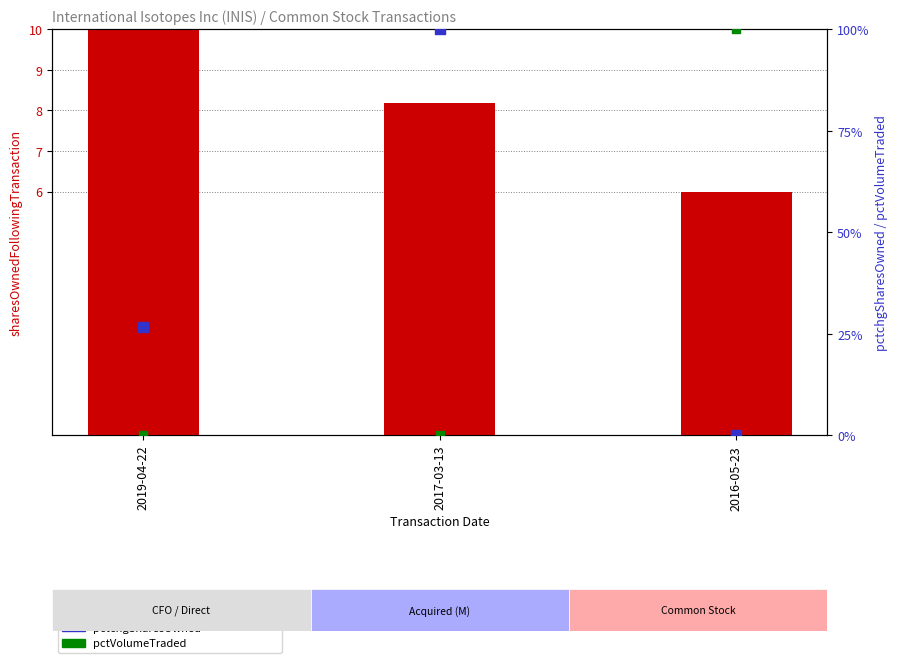

At how many categories does at least one series exceed 23?

3